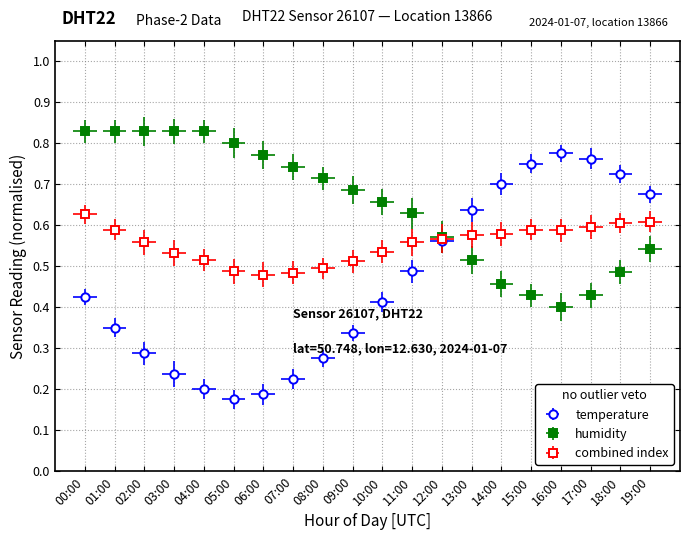

Is it true that temperature equals 0.2 at 03:00?

True